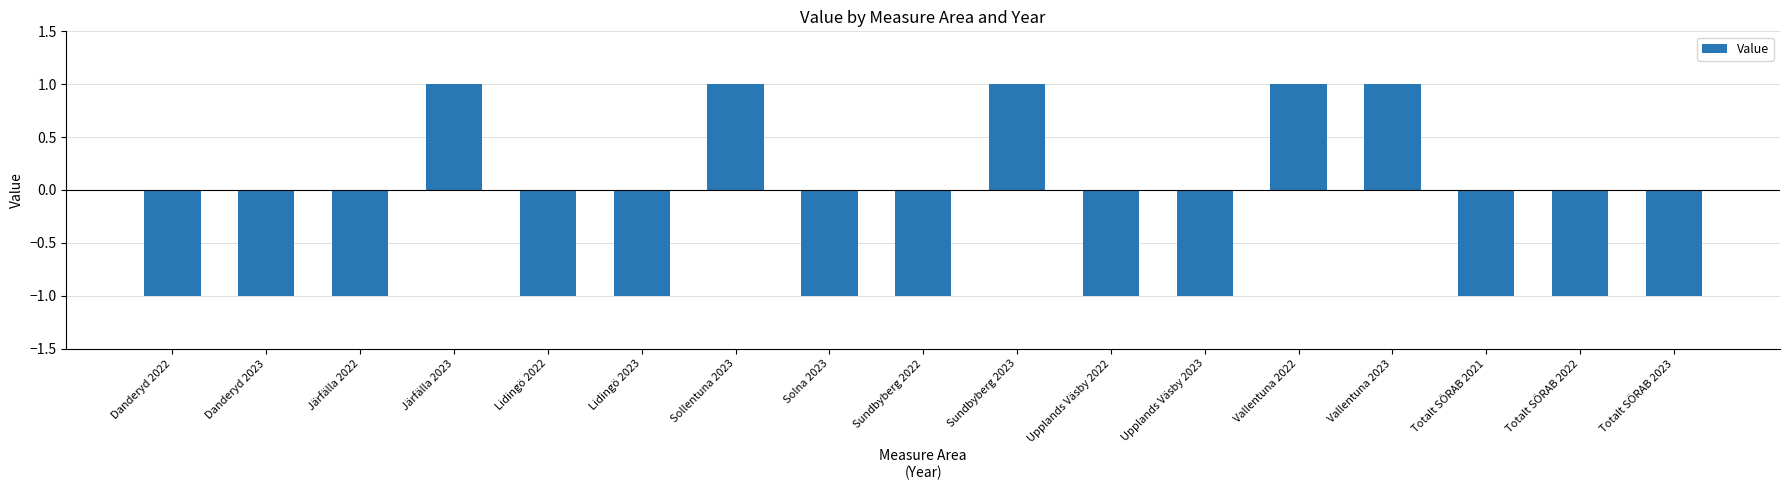

What is the label of the 11th bar from the right?

Sollentuna 2023